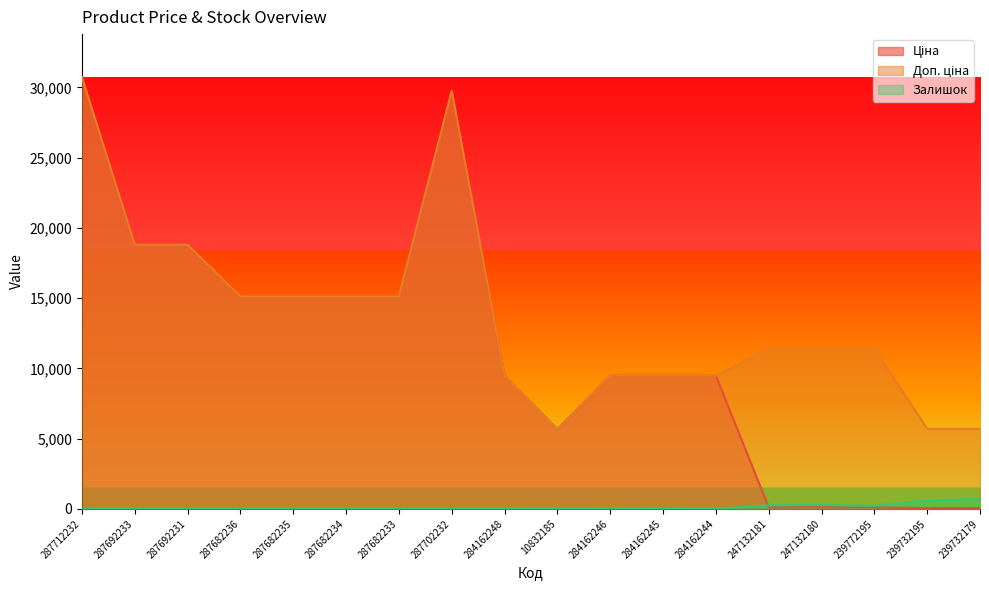

True or false: Ціна and Залишок intersect in this chart.

True